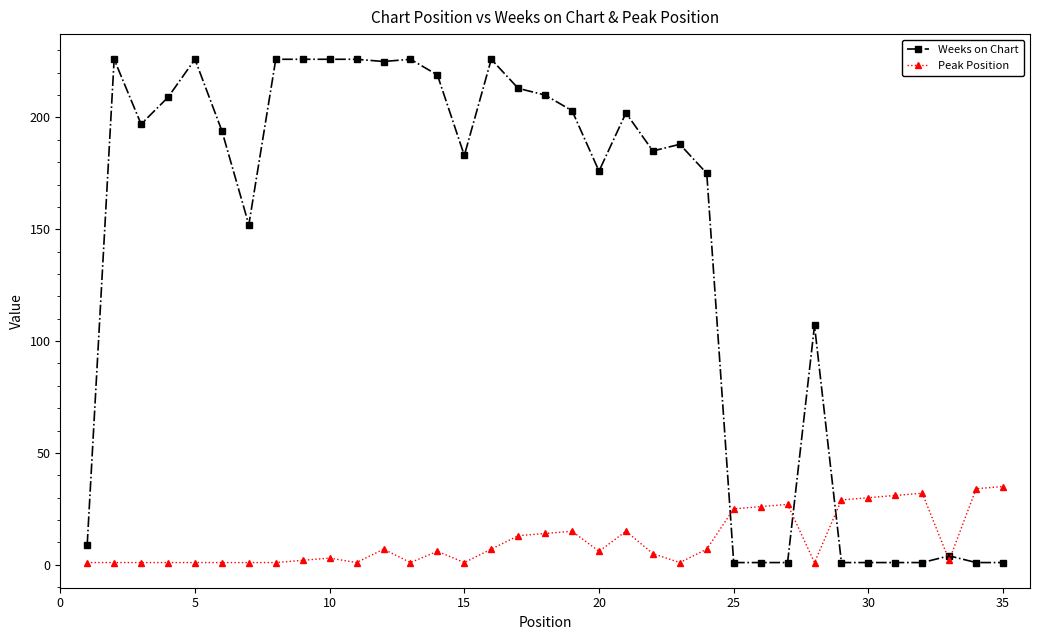

Rank the series by their maximum value, from lowest to highest.

Peak Position, Weeks on Chart